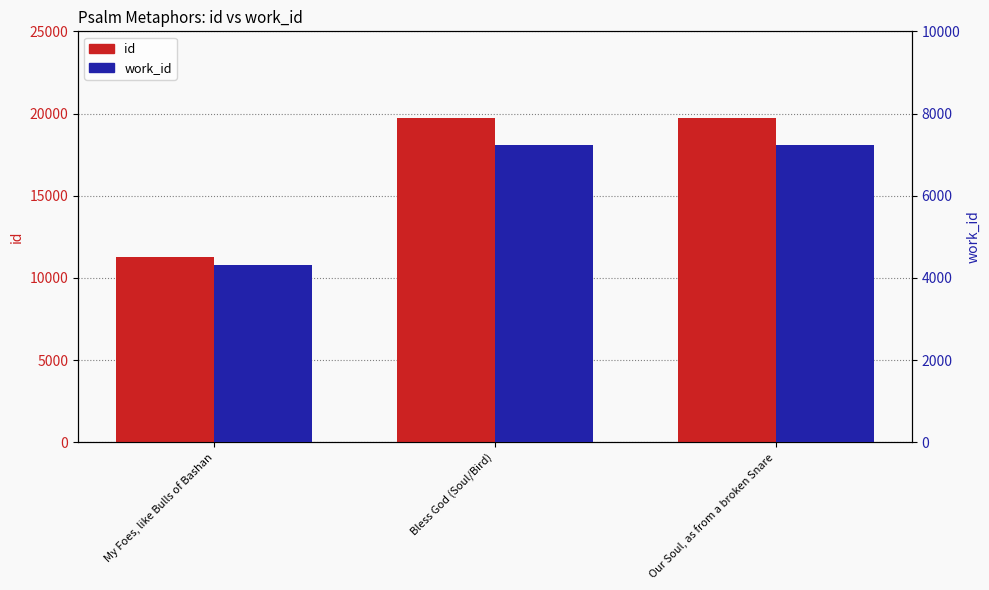

Reading right to left, transcribe all the data shown in this chart.

id: Our Soul, as from a broken Snare=19726	Bless God (Soul/Bird)=19725	My Foes, like Bulls of Bashan=11247
work_id: Our Soul, as from a broken Snare=7231	Bless God (Soul/Bird)=7231	My Foes, like Bulls of Bashan=4312